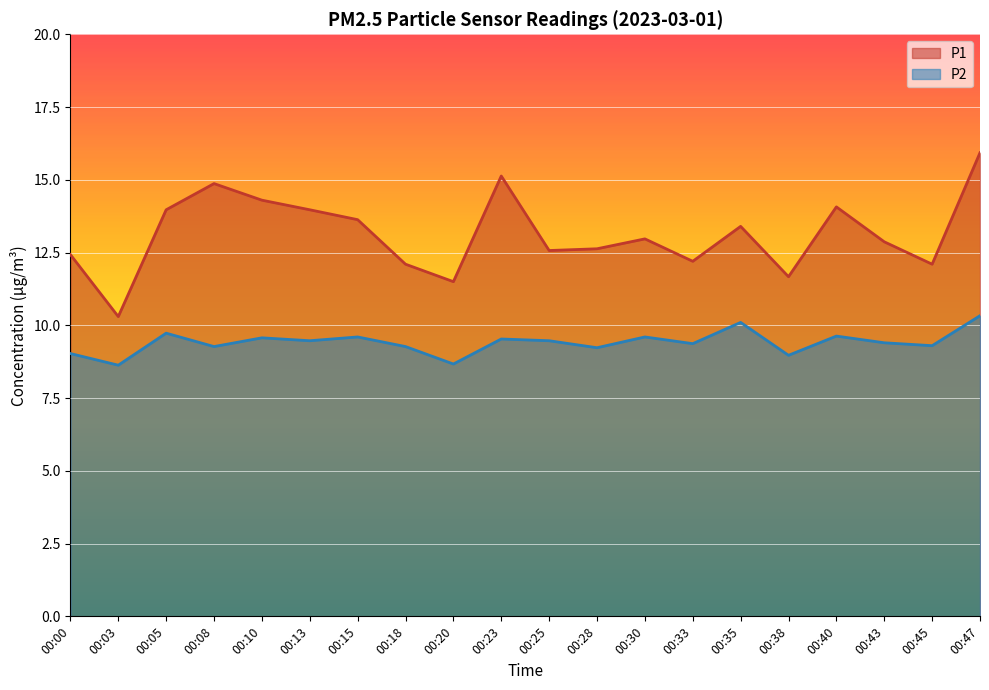

What is the value of the P1 point at the 6th from the left?

14.0